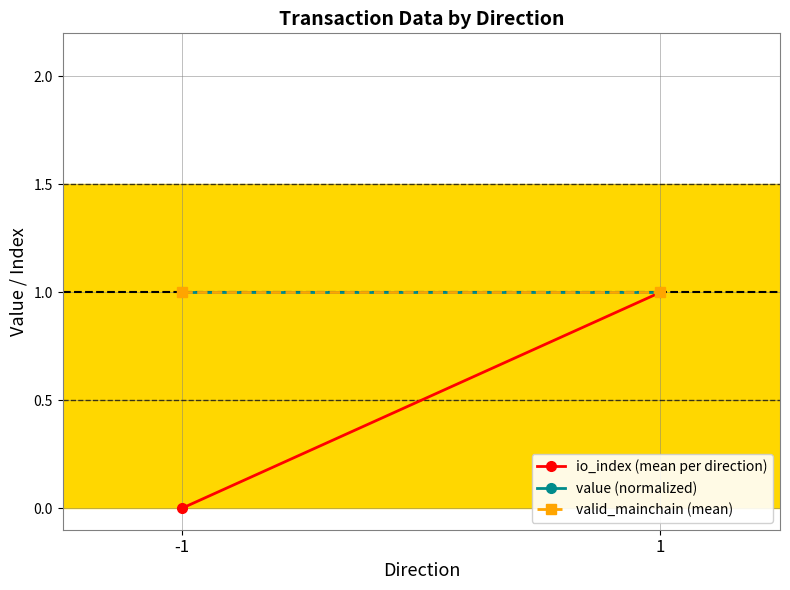

What value does the value (normalized) series have at 1?

1